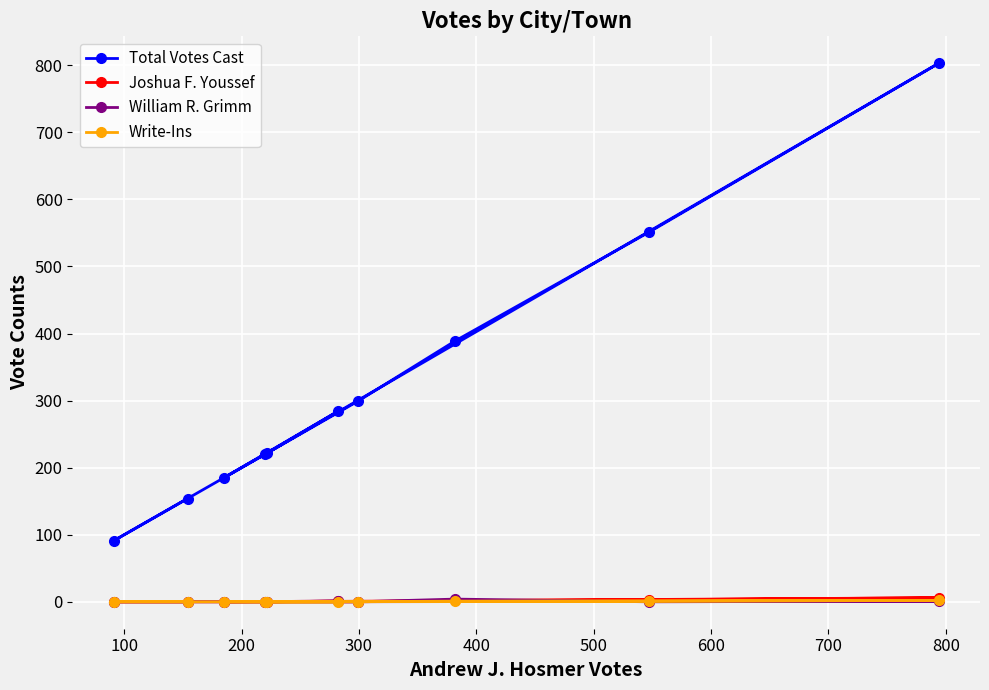

What is the highest value of the William R. Grimm series?

4